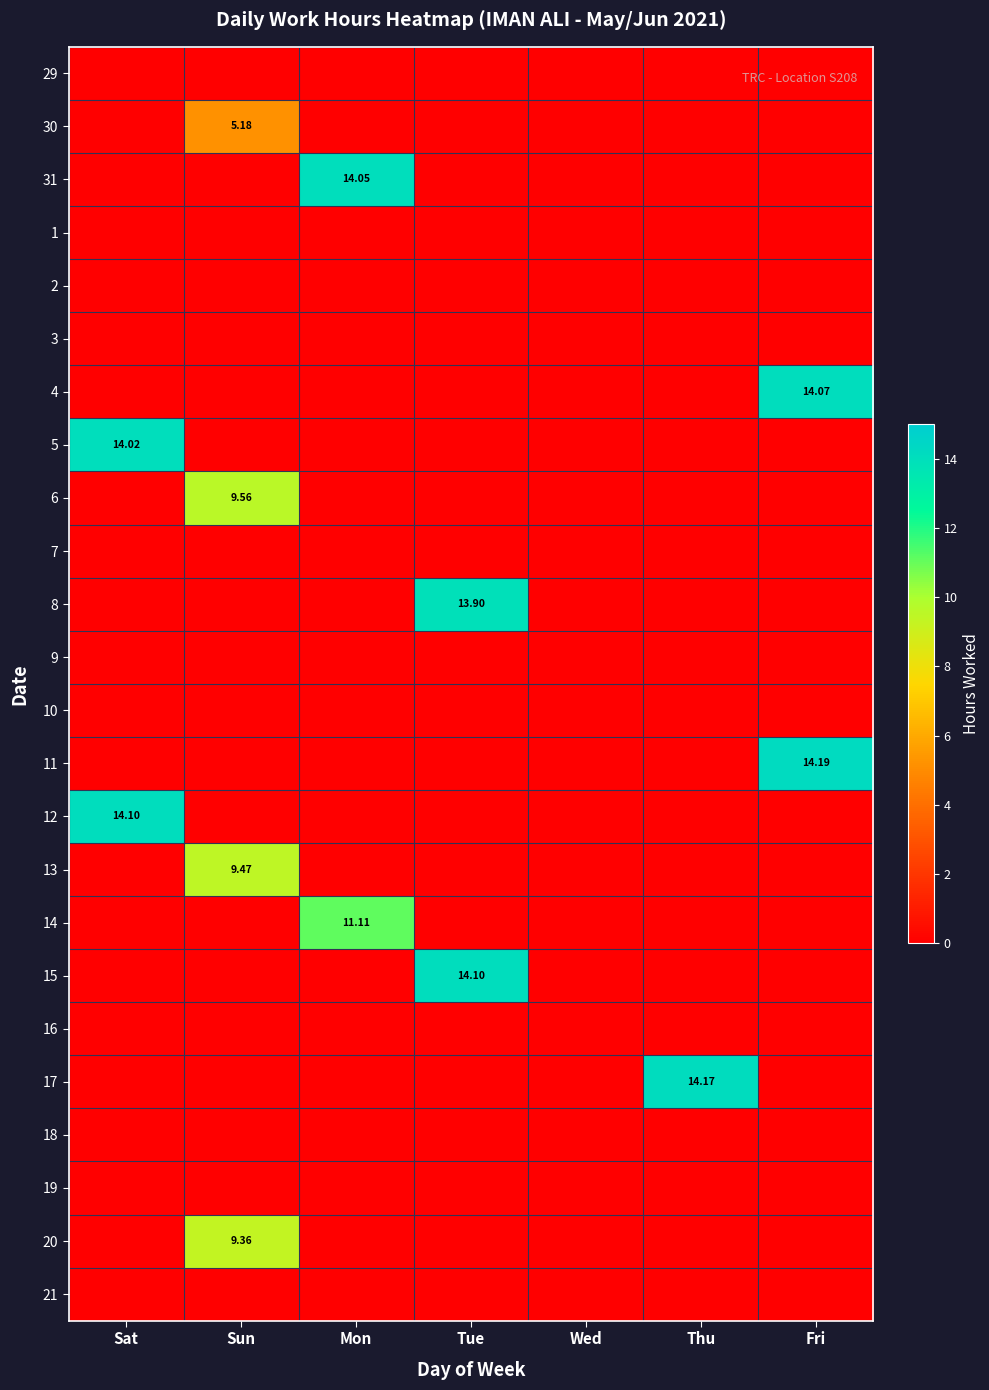

What is the total value across all series at Tue?

28.0